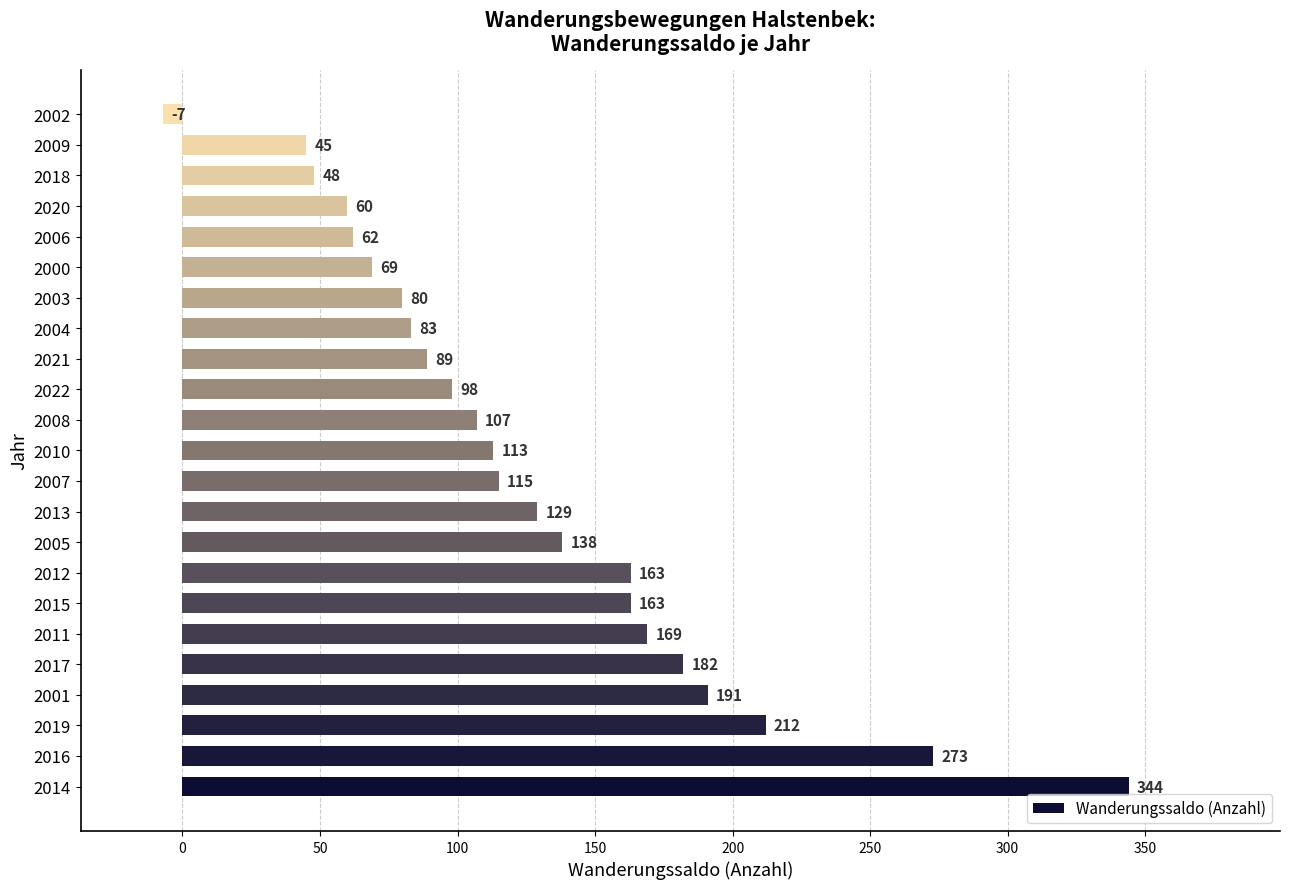

At which label is the value closest to 168?

2011